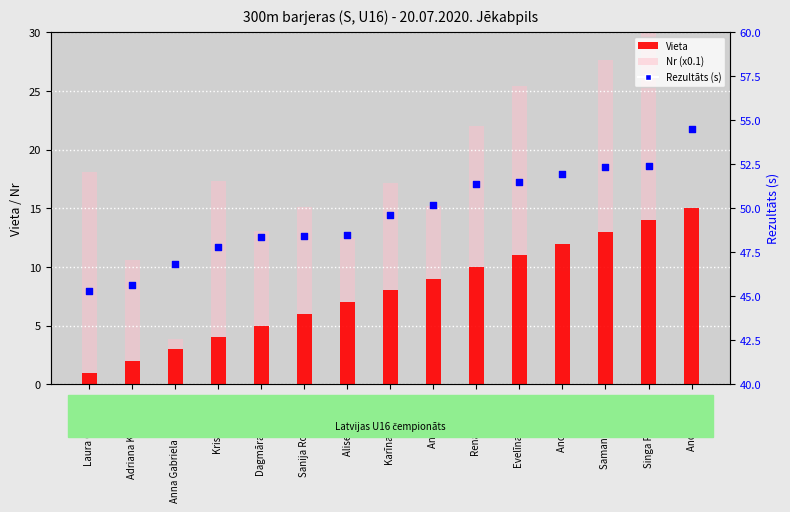

Which series contains the highest Y value?

Nr (x0.1)